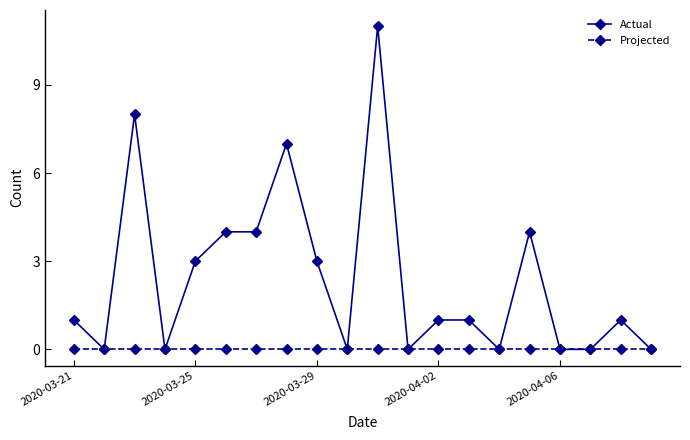

True or false: Actual has more than 2 interior local peaks.

True